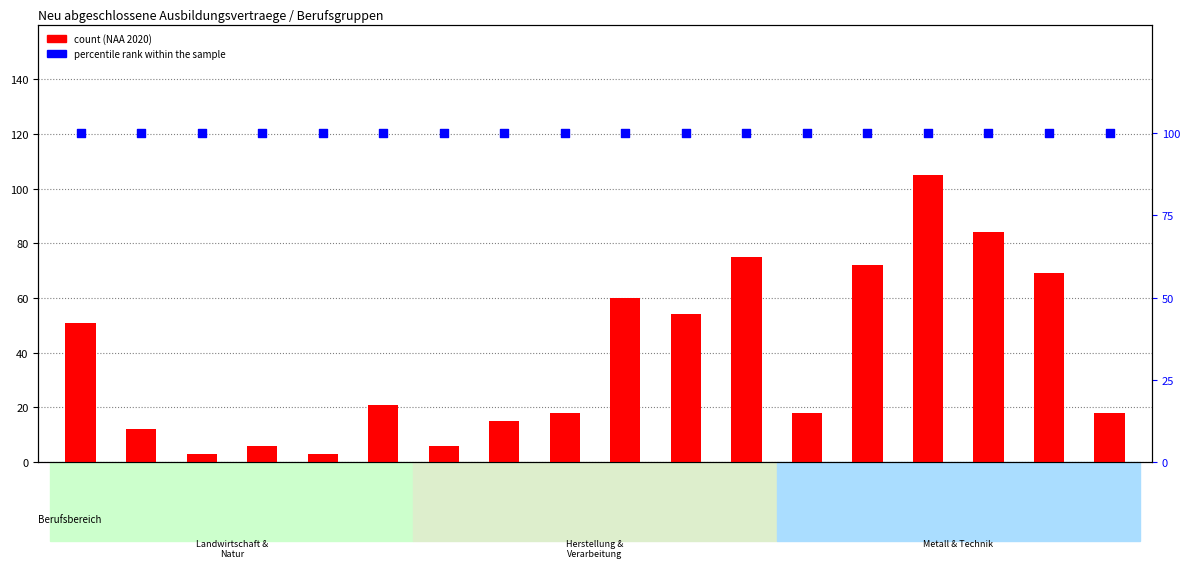

What are all the series names shown in the legend?

count, percentile rank within the sample